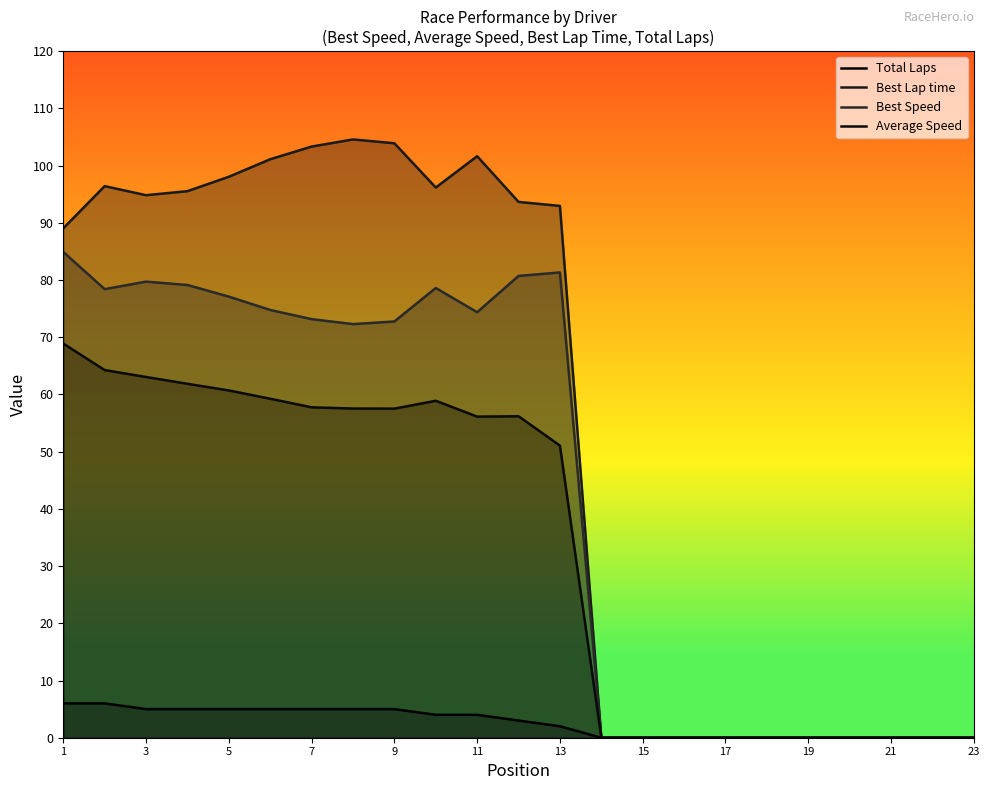

Where does the Total Laps series first go above 3?

1